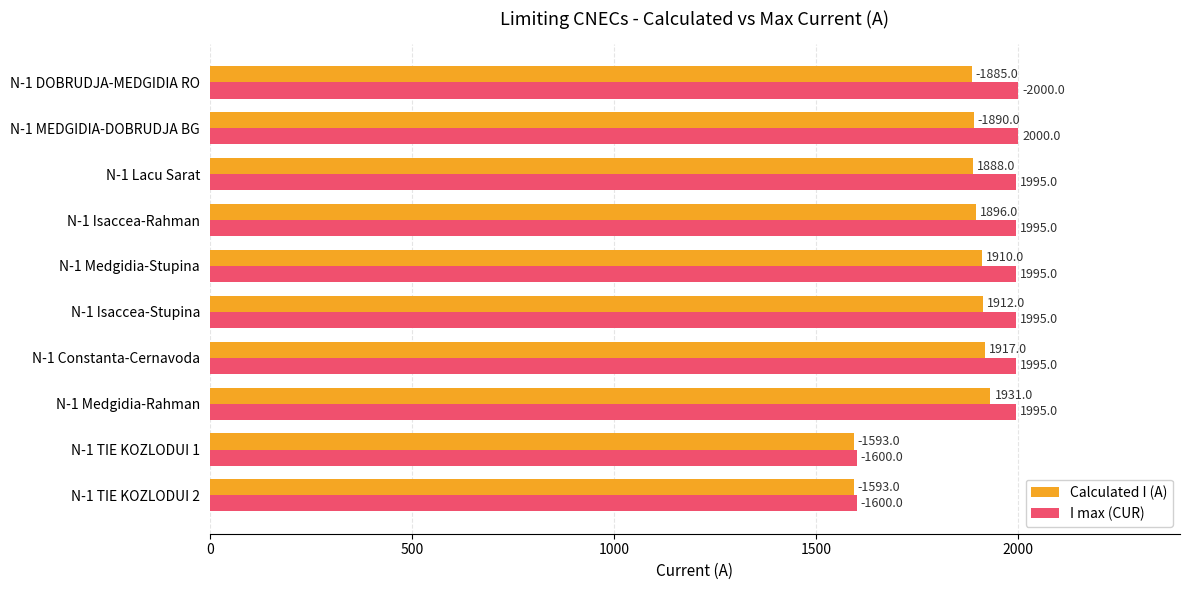

Which series has the widest spread of values?

I max (CUR)